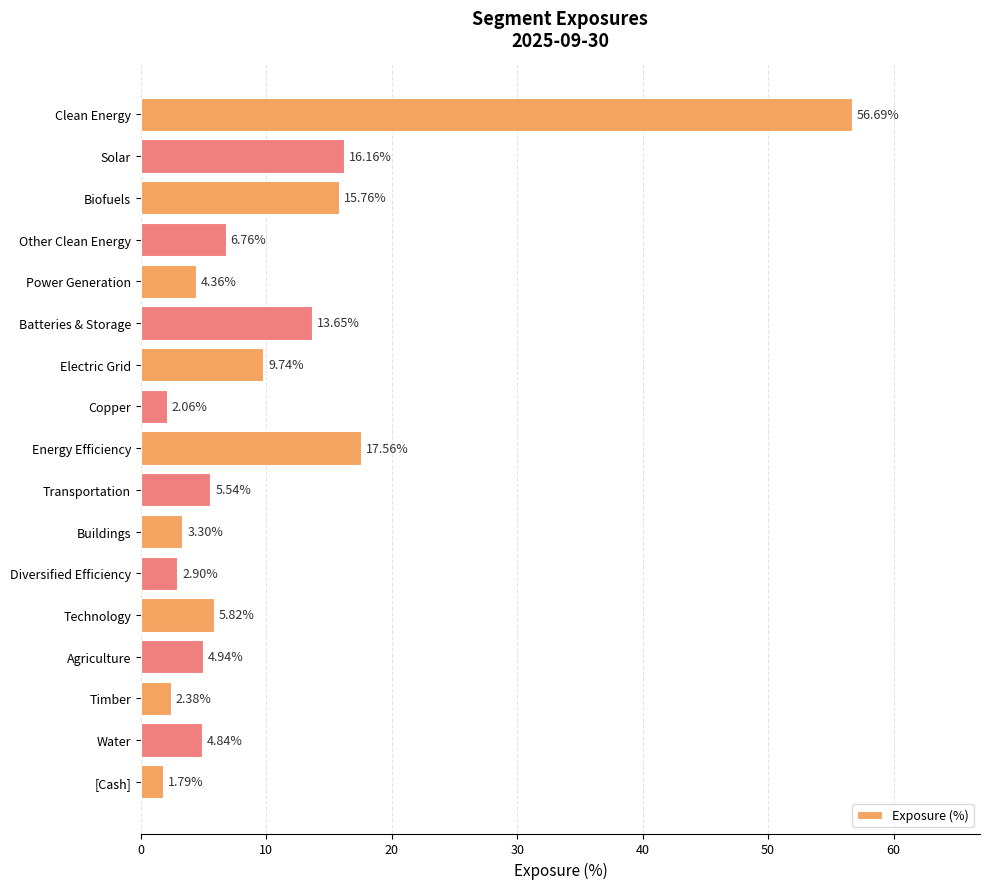

What is the label of the 16th bar from the bottom?

Solar